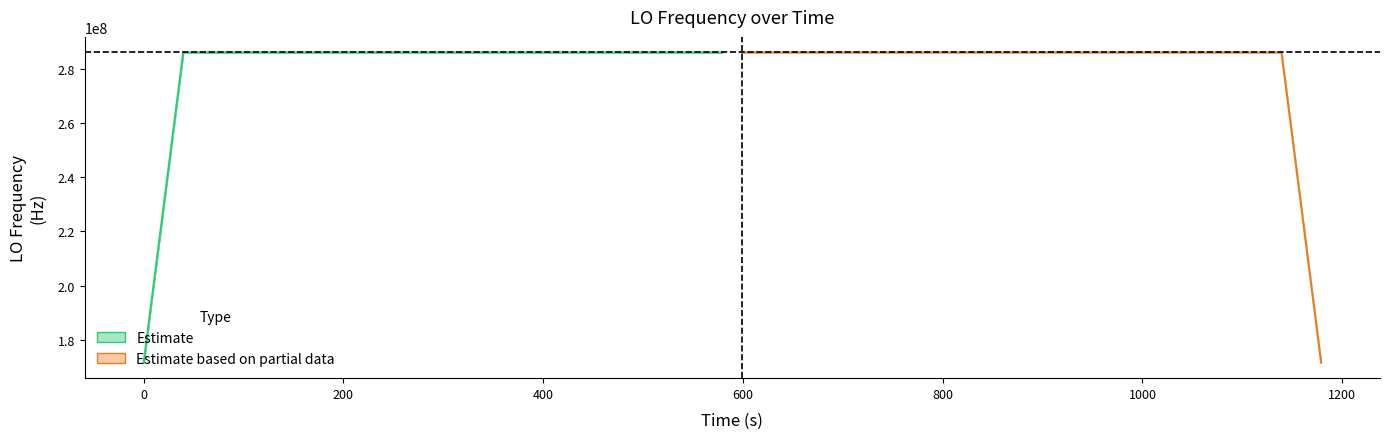

What is the difference between the maximum and second lowest values in the Estimate series?

57209503.3